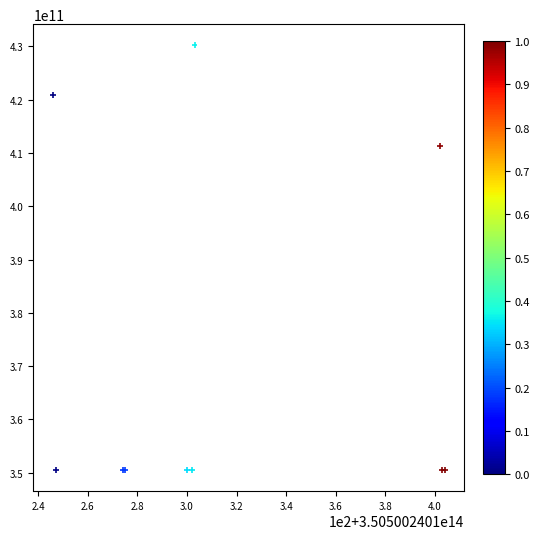

What Y value in the scatter plot is closest to 390360870568?

411381325358